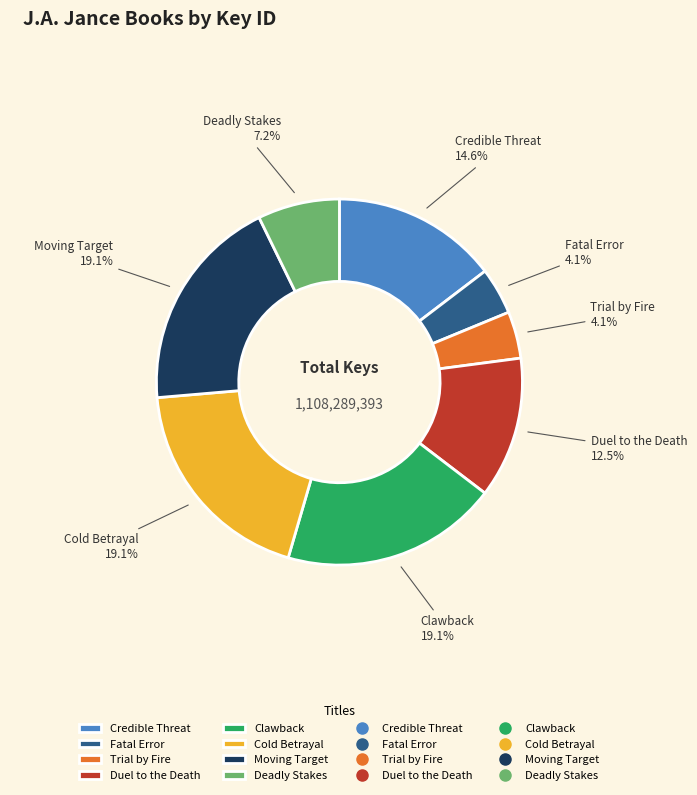

How many slices are in this pie chart?

8